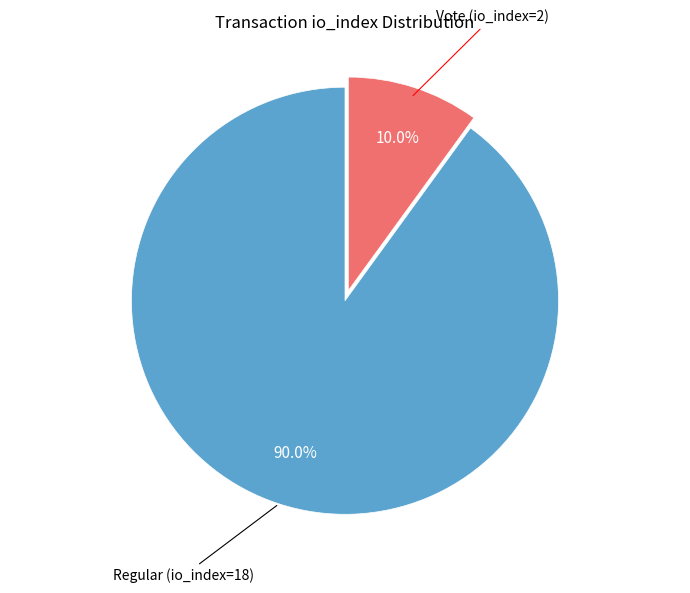

How many segments does this pie chart have?

2